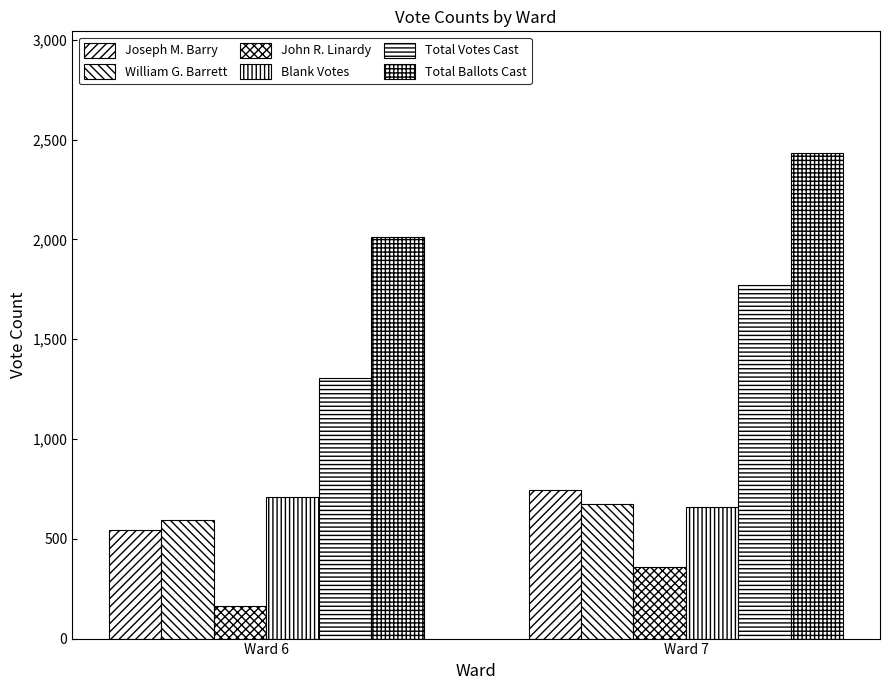

How many categories are shown in the chart?

2